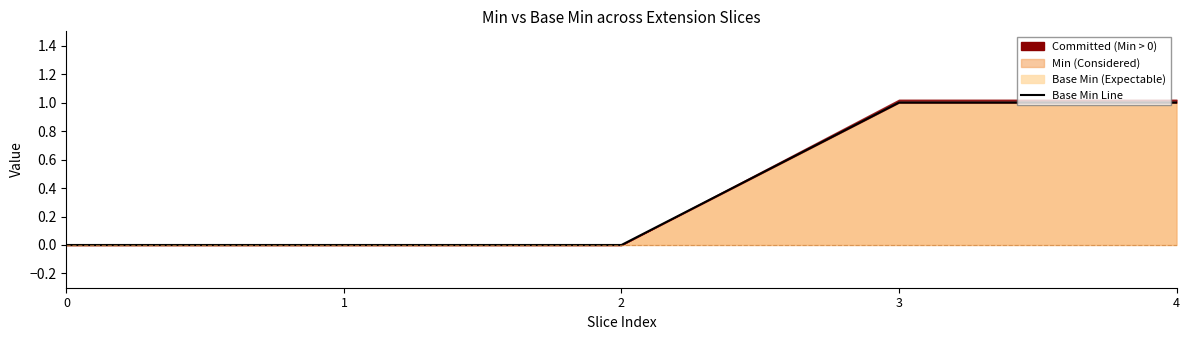

The value at 4 is 1. True or false?

True